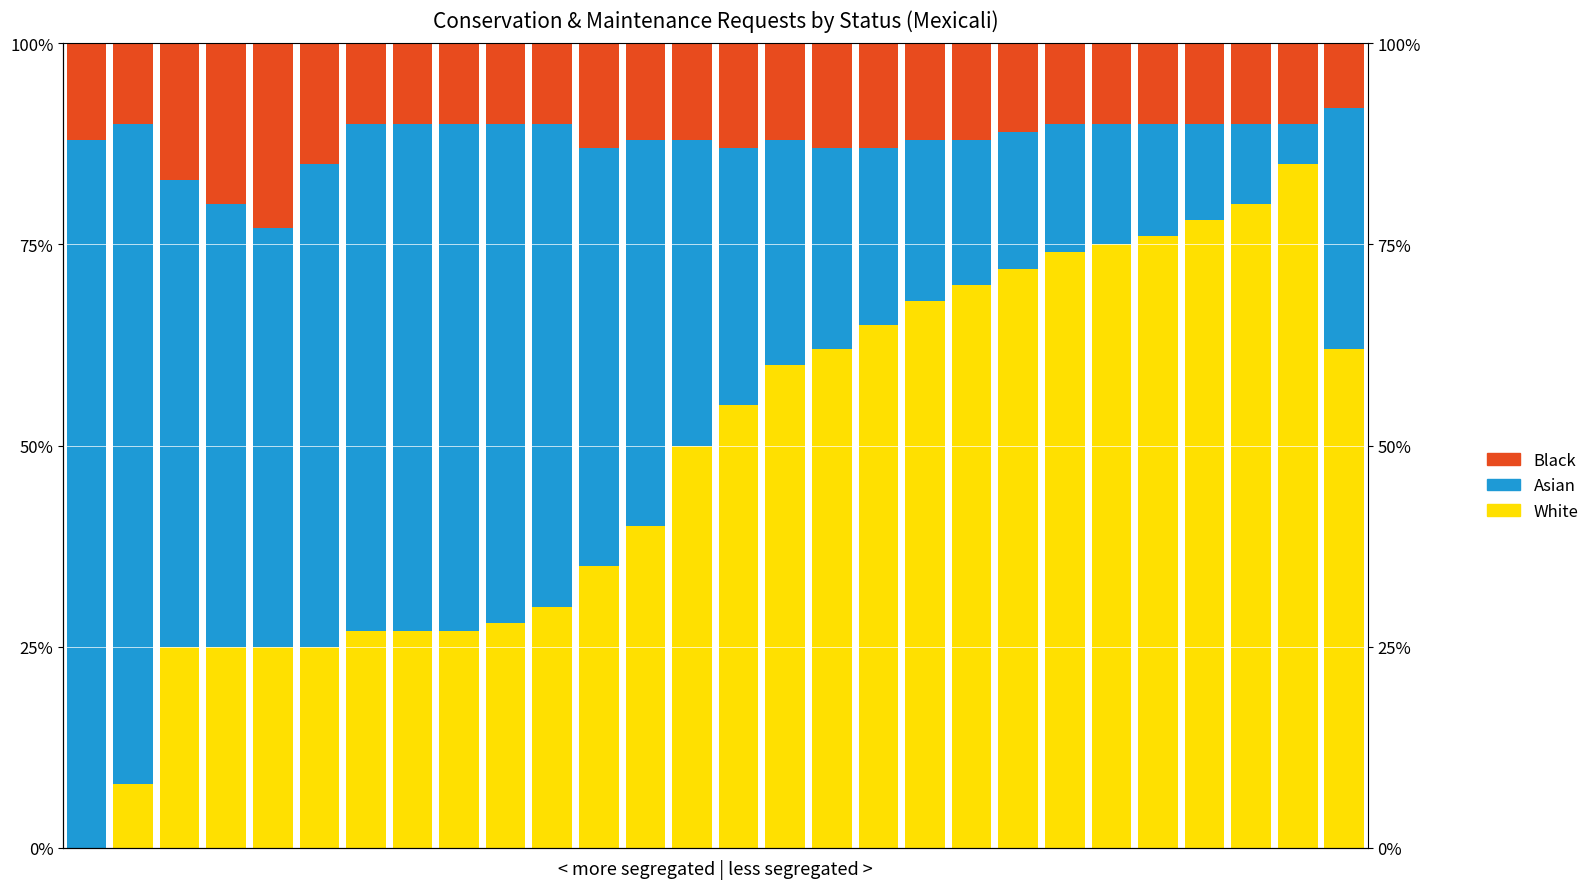

Reading left to right, transcribe all the data shown in this chart.

White: 0=0.0	1=8.0	2=25.0	3=25.0	4=25.0	5=25.0	6=27.0	7=27.0	8=27.0	9=28.0	10=30.0	11=35.0	12=40.0	13=50.0	14=55.0	15=60.0	16=62.0	17=65.0	18=68.0	19=70.0	20=72.0	21=74.0	22=75.0	23=76.0	24=78.0	25=80.0	26=85.0	27=62.0
Asian: 0=88.0	1=82.0	2=58.0	3=55.0	4=52.0	5=60.0	6=63.0	7=63.0	8=63.0	9=62.0	10=60.0	11=52.0	12=48.0	13=38.0	14=32.0	15=28.0	16=25.0	17=22.0	18=20.0	19=18.0	20=17.0	21=16.0	22=15.0	23=14.0	24=12.0	25=10.0	26=5.0	27=30.0
Black: 0=12.0	1=10.0	2=17.0	3=20.0	4=23.0	5=15.0	6=10.0	7=10.0	8=10.0	9=10.0	10=10.0	11=13.0	12=12.0	13=12.0	14=13.0	15=12.0	16=13.0	17=13.0	18=12.0	19=12.0	20=11.0	21=10.0	22=10.0	23=10.0	24=10.0	25=10.0	26=10.0	27=8.0